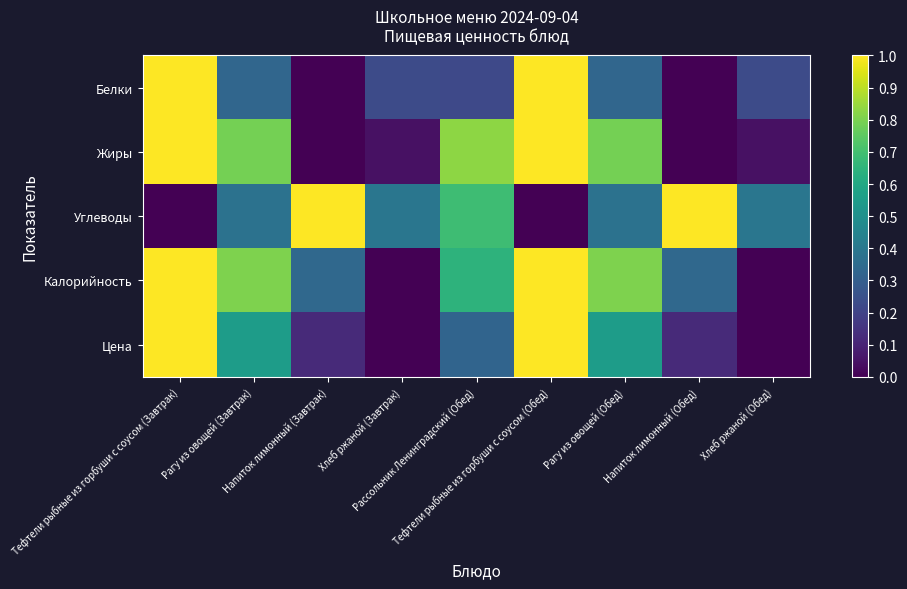

Between Тефтели рыбные из горбуши с соусом (Завтрак) and Напиток лимонный (Завтрак), which is larger?

Тефтели рыбные из горбуши с соусом (Завтрак)